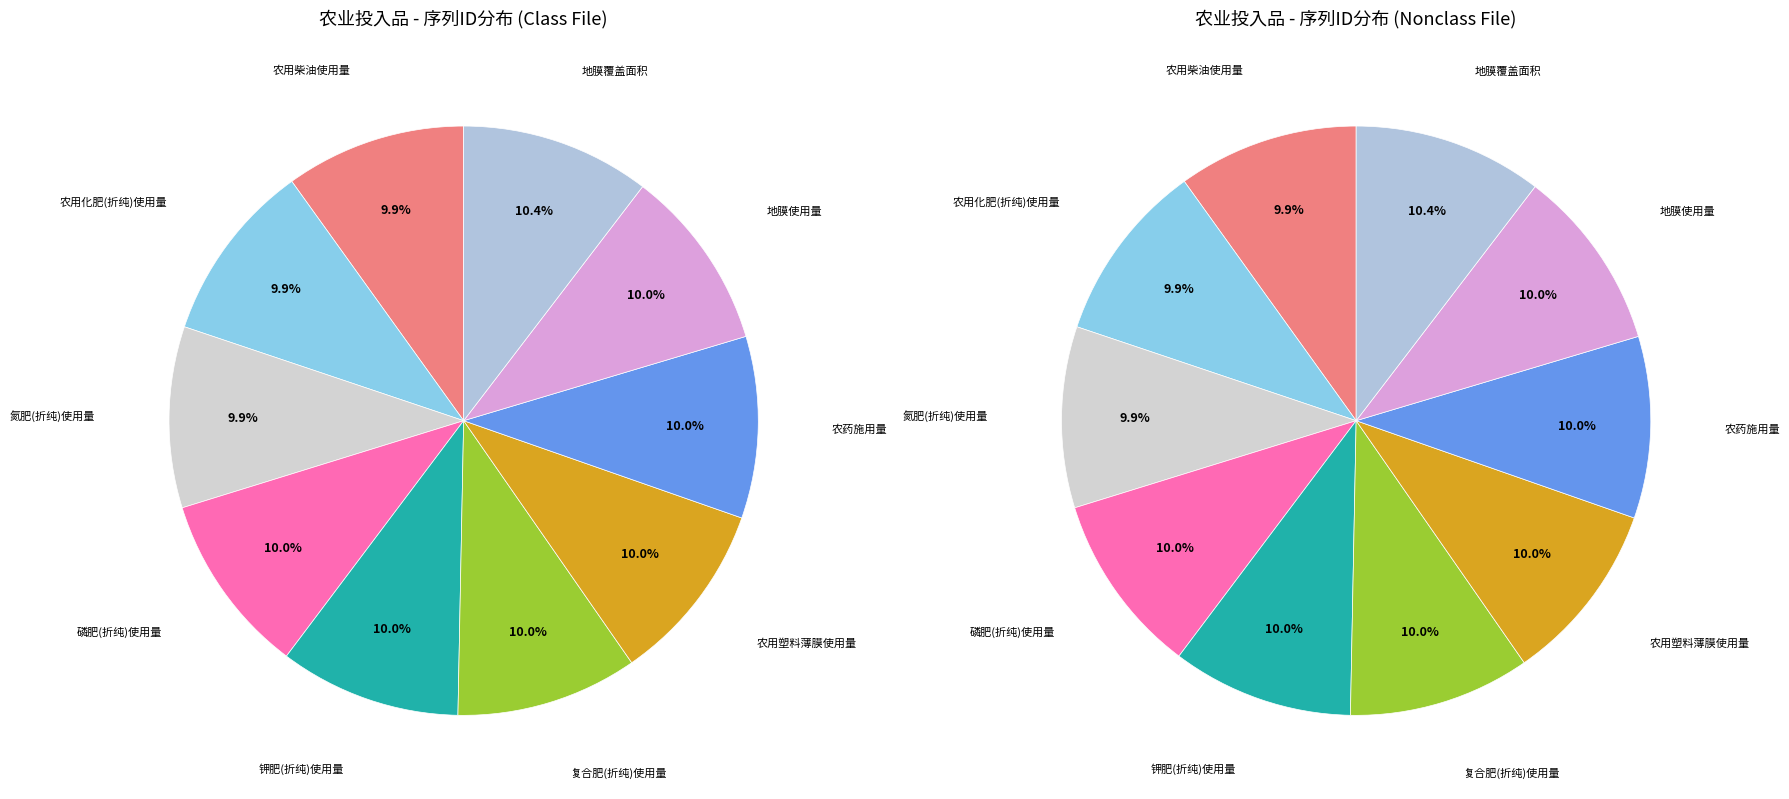

To the nearest percent, what is the combined percentage of 农用塑料薄膜使用量 and 地膜覆盖面积?

20%